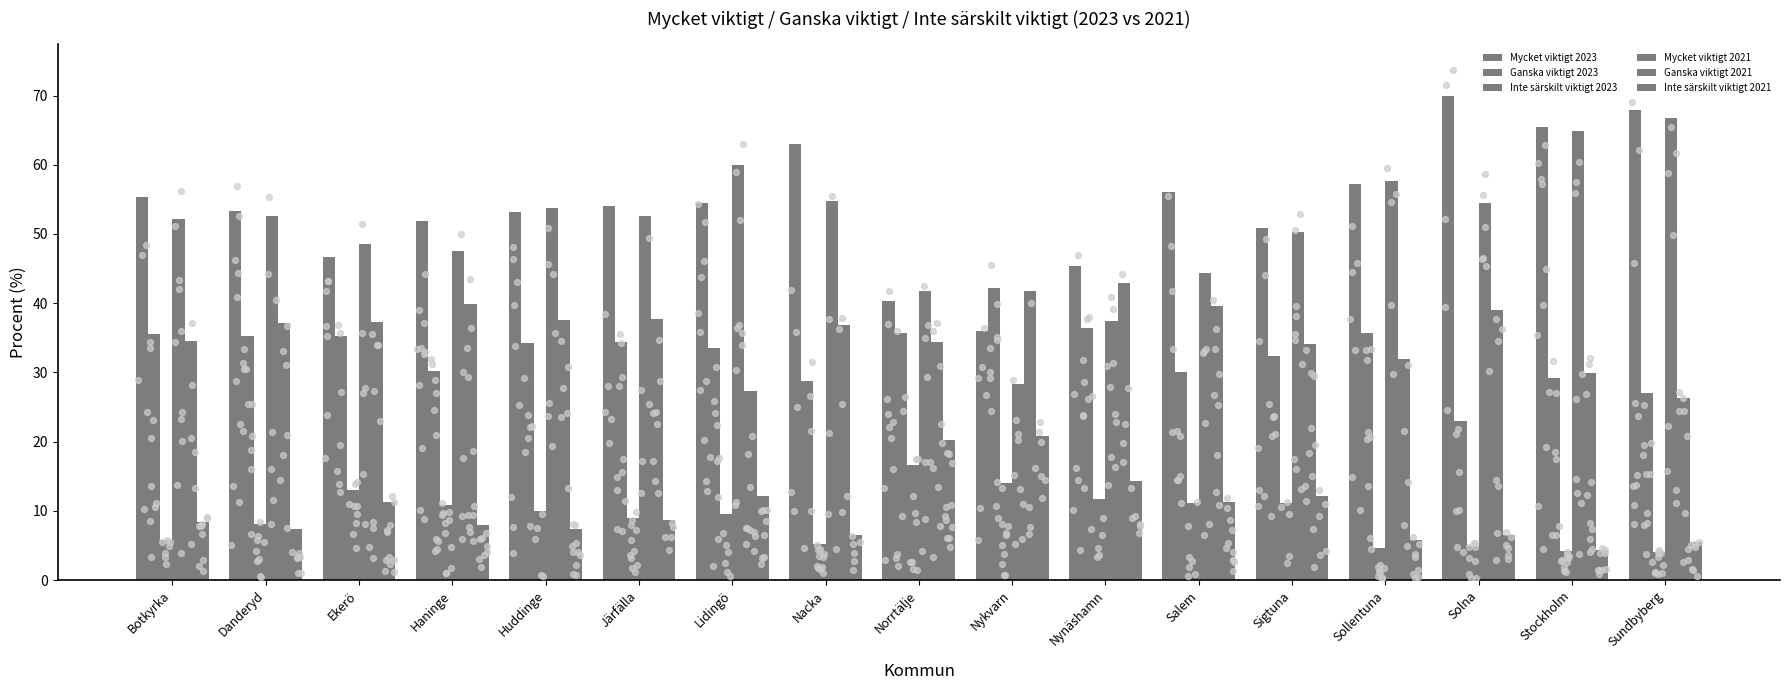

Is the value of Inte särskilt viktigt 2021 at Sollentuna greater than the value of Ganska viktigt 2023 at Ekerö?

No